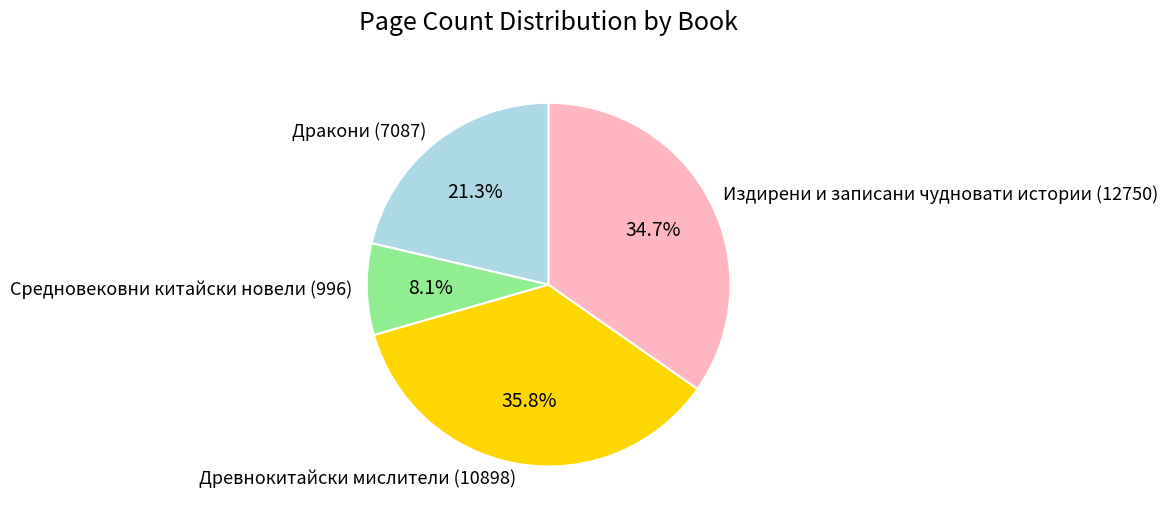

Which has a higher value, Издирени и записани чудновати истории (12750) or Древнокитайски мислители (10898)?

Древнокитайски мислители (10898)